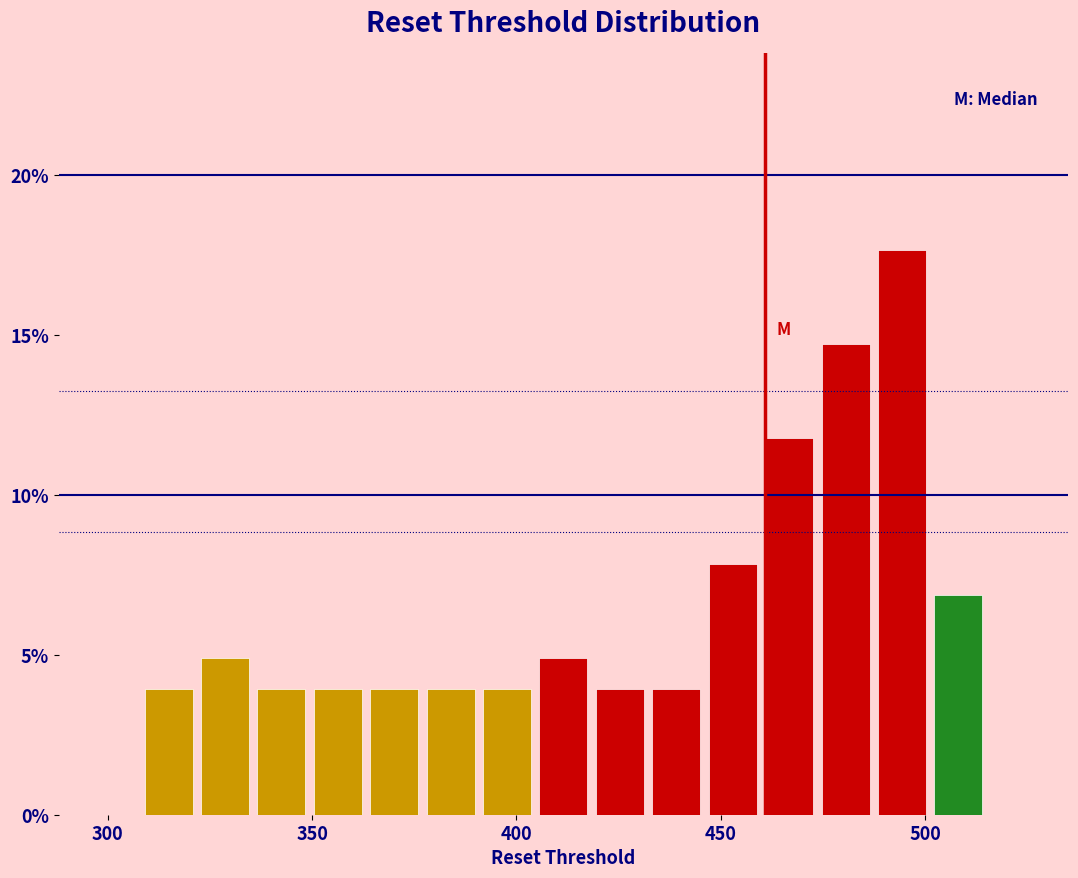

Around what value on the x-axis is the tallest bar? Give the approximate position of its centre, as read against the axis.

495